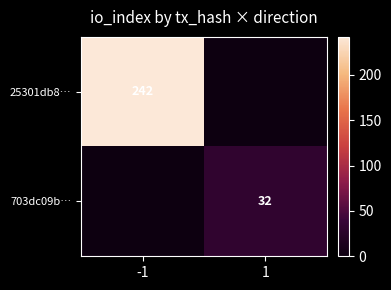

True or false: 703dc09b… has a value of 15 at 1.

False